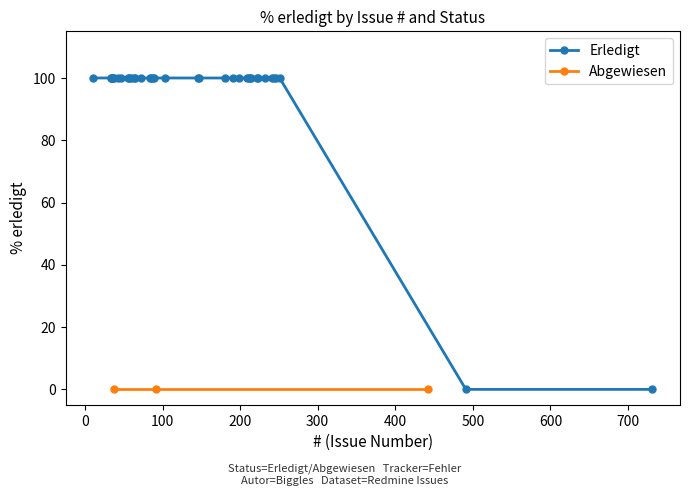

True or false: Abgewiesen and Offen intersect in this chart.

False